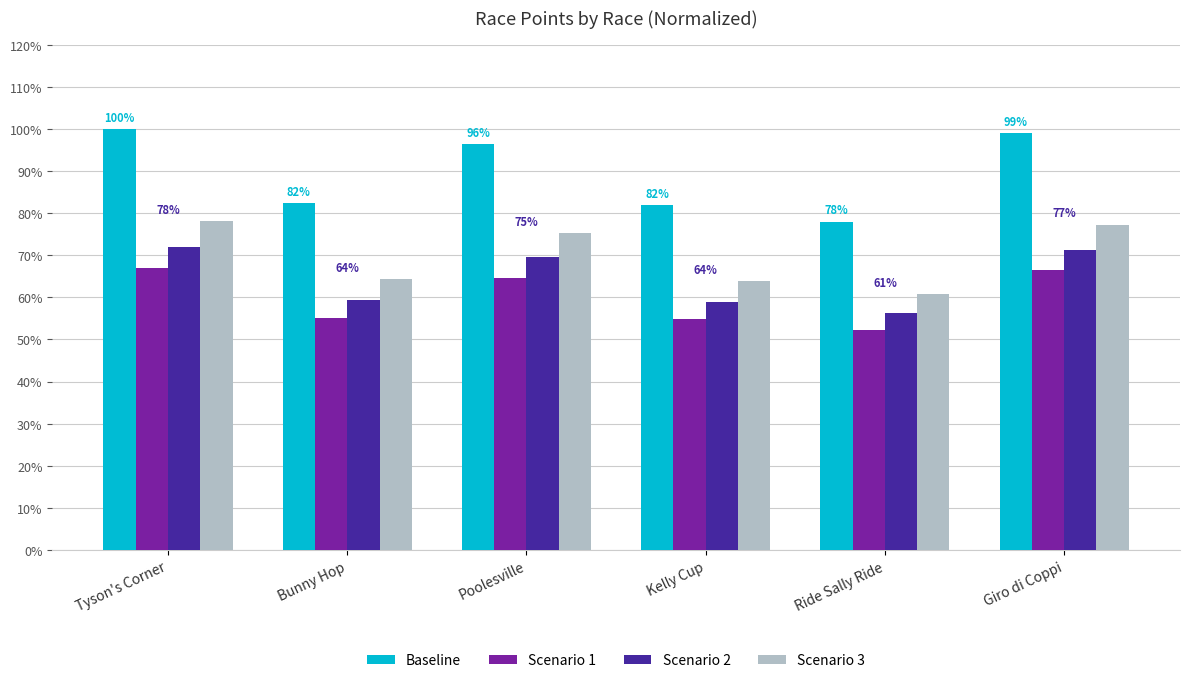

Does the chart contain stacked bars?

No